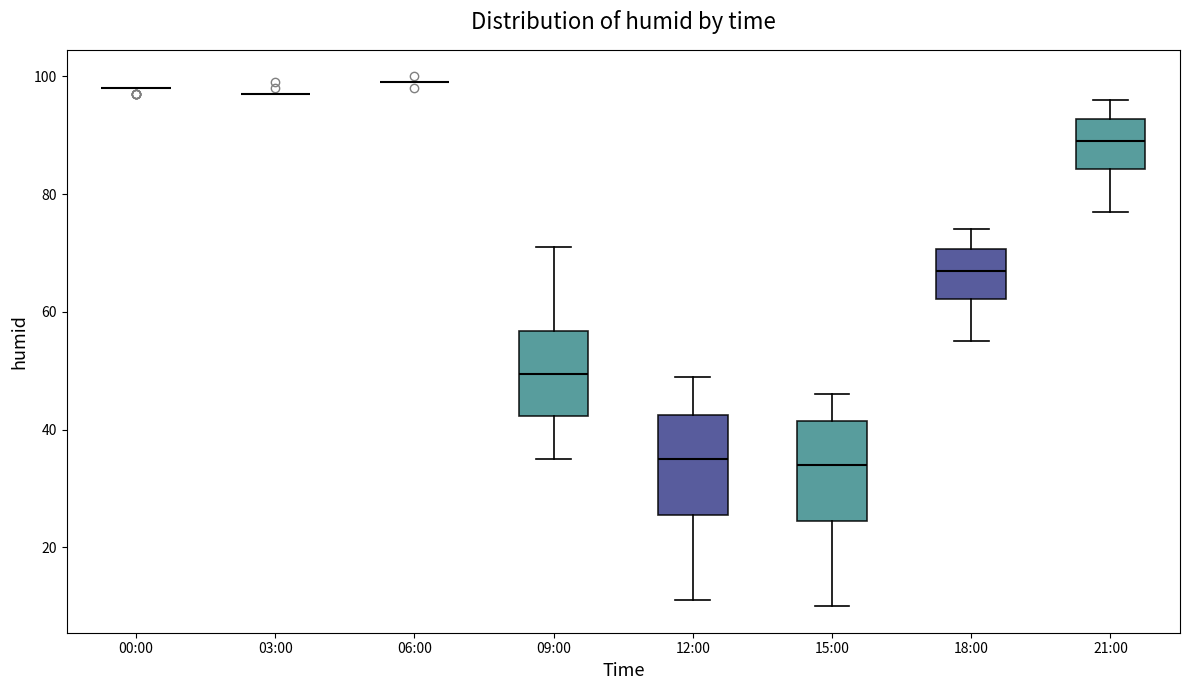

Reading left to right, read every box against the y-axis: the position of its median line, the range the box covers, and the ends of its whiskers. The values are not printed on the chart, so give them approximately, as read against the axis.

00:00: box collapsed to a line at 98, whiskers 98 to 98
03:00: box collapsed to a line at 98, whiskers 98 to 98
06:00: box collapsed to a line at 100, whiskers 100 to 100
09:00: median 50, box 42 to 56, whiskers 36 to 72
12:00: median 36, box 26 to 42, whiskers 12 to 50
15:00: median 34, box 24 to 42, whiskers 10 to 46
18:00: median 68, box 62 to 70, whiskers 56 to 74
21:00: median 90, box 84 to 92, whiskers 78 to 96